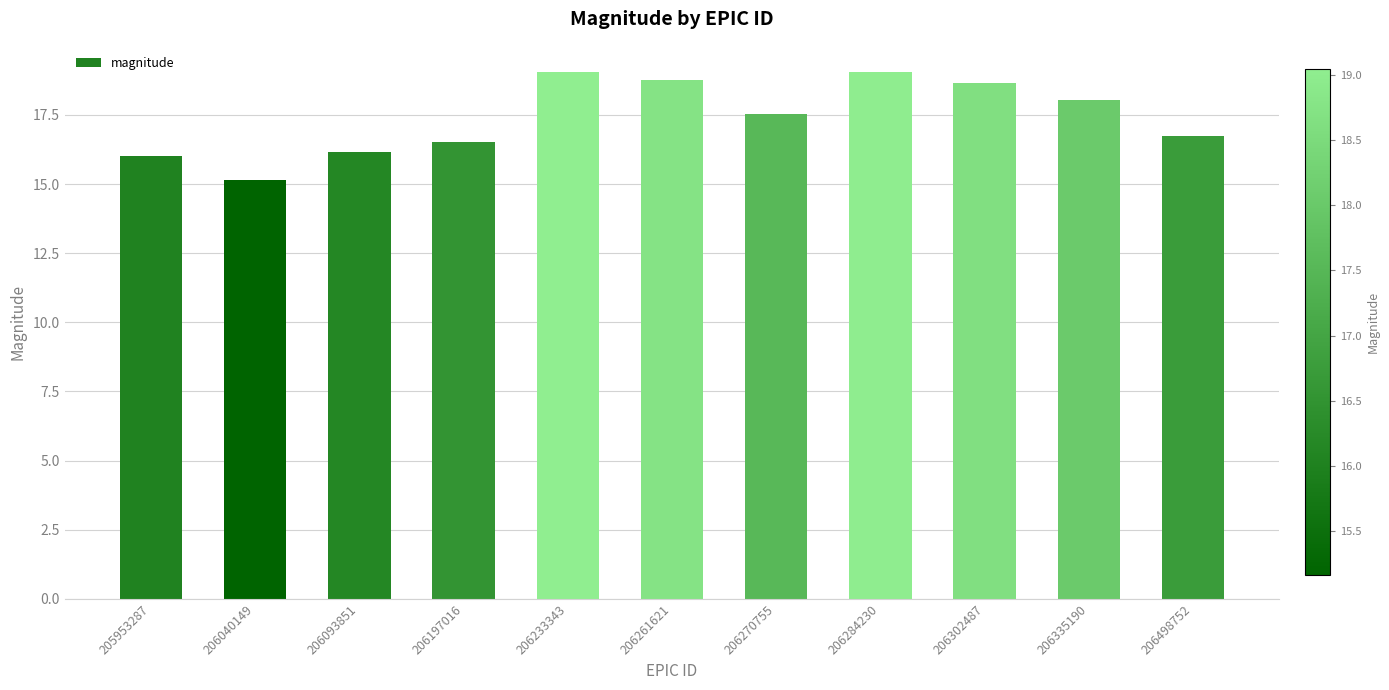

What is the value of the 8th bar from the left?

19.0